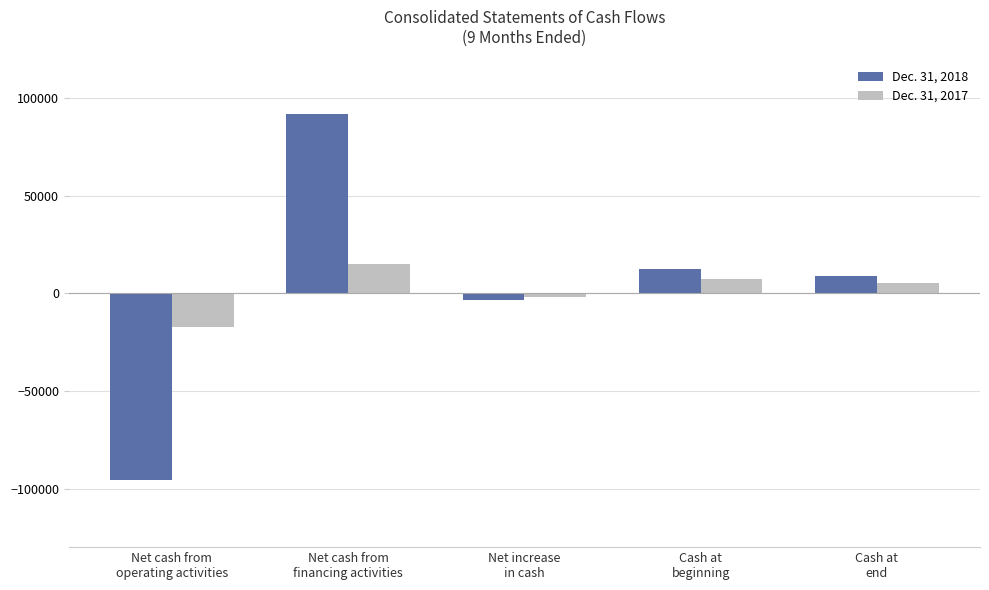

What is the smallest value displayed?

-95698